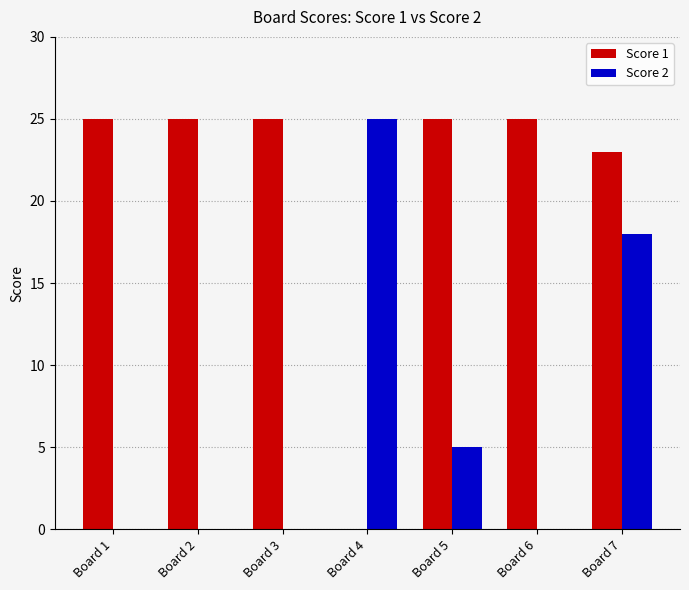

What is the sum of the Score 1 values at Board 7 and Board 2?

48